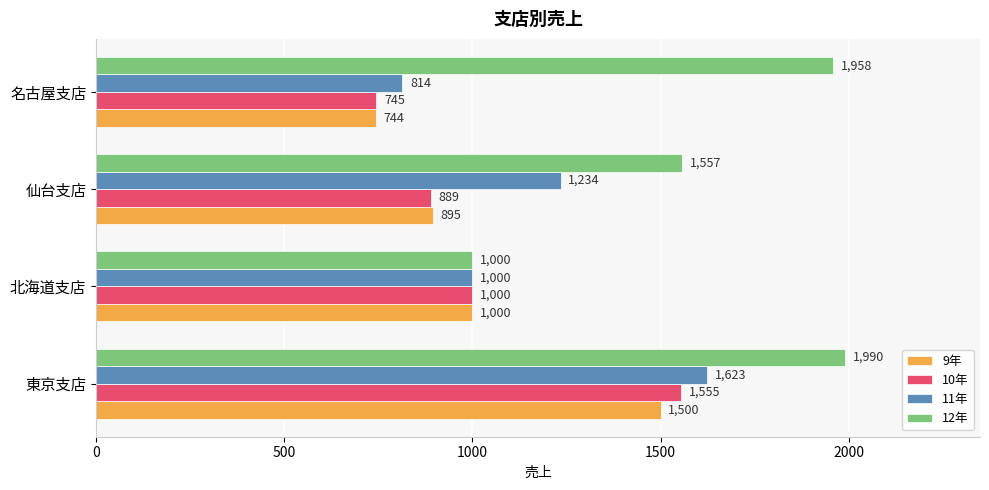

What is the difference between the maximum and minimum values in the 12年 series?

990